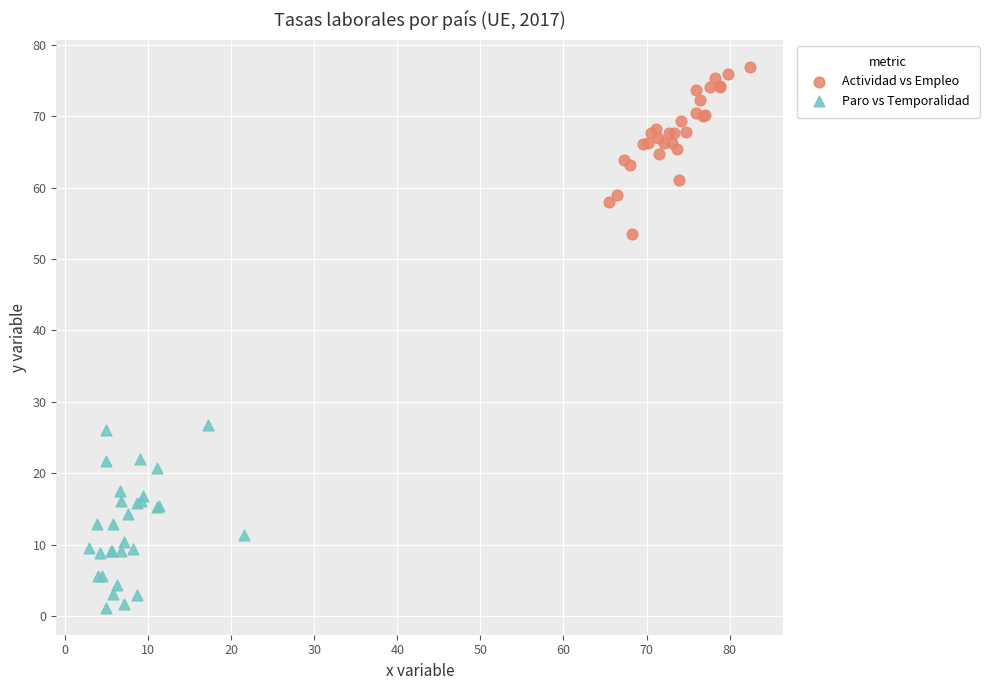

Which series contains the lowest Y value?

Paro vs Temporalidad